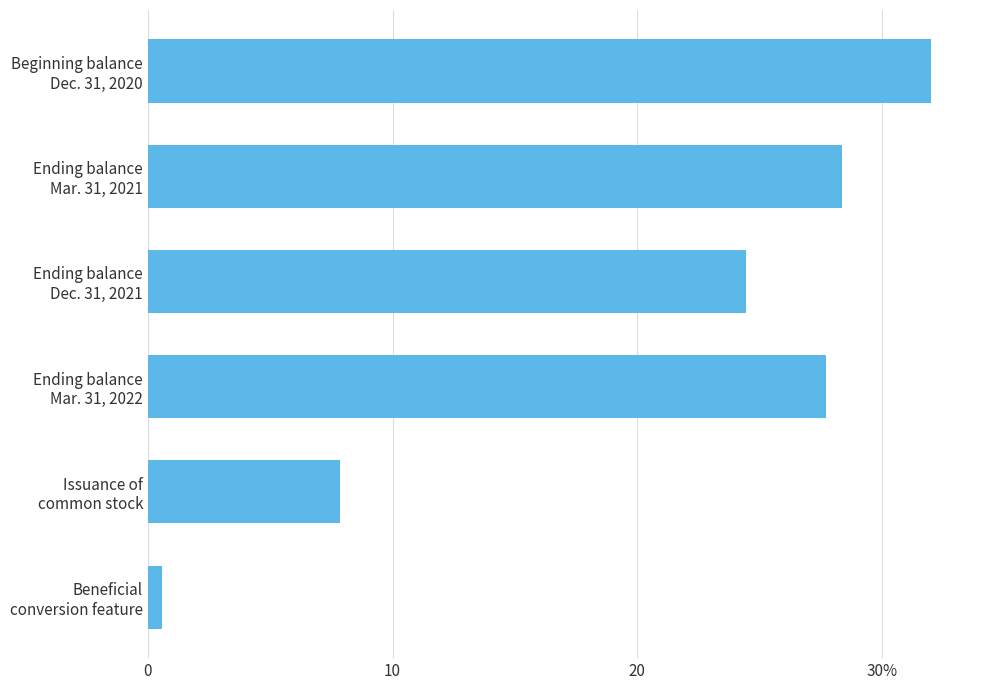

Are the bars horizontal?

Yes